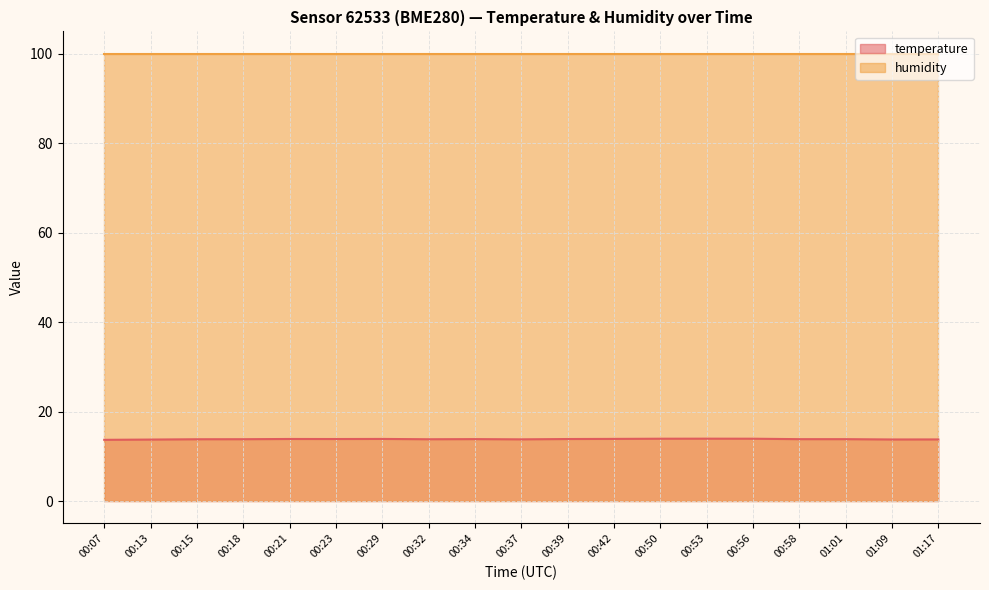

How many lines are shown in the chart?

2